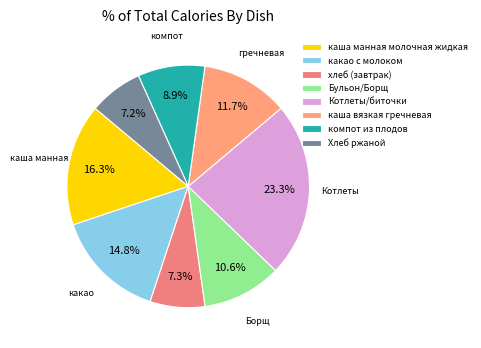

Does Котлеты/биточки account for over 50% of the chart?

No